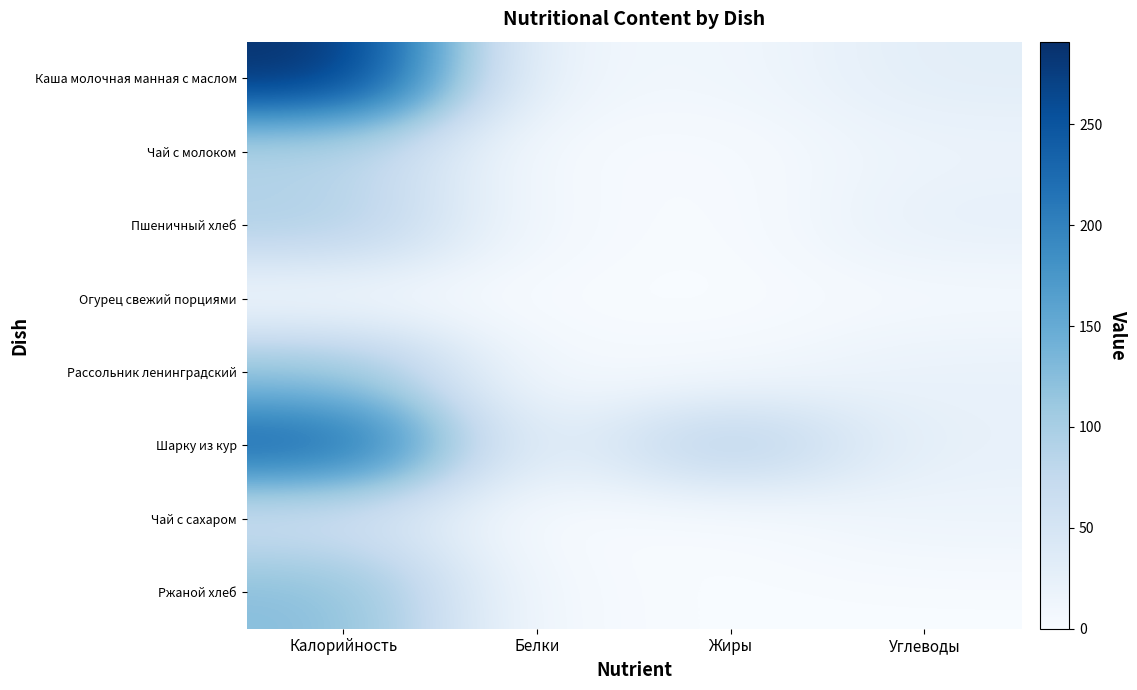

How many categories are shown in the chart?

4